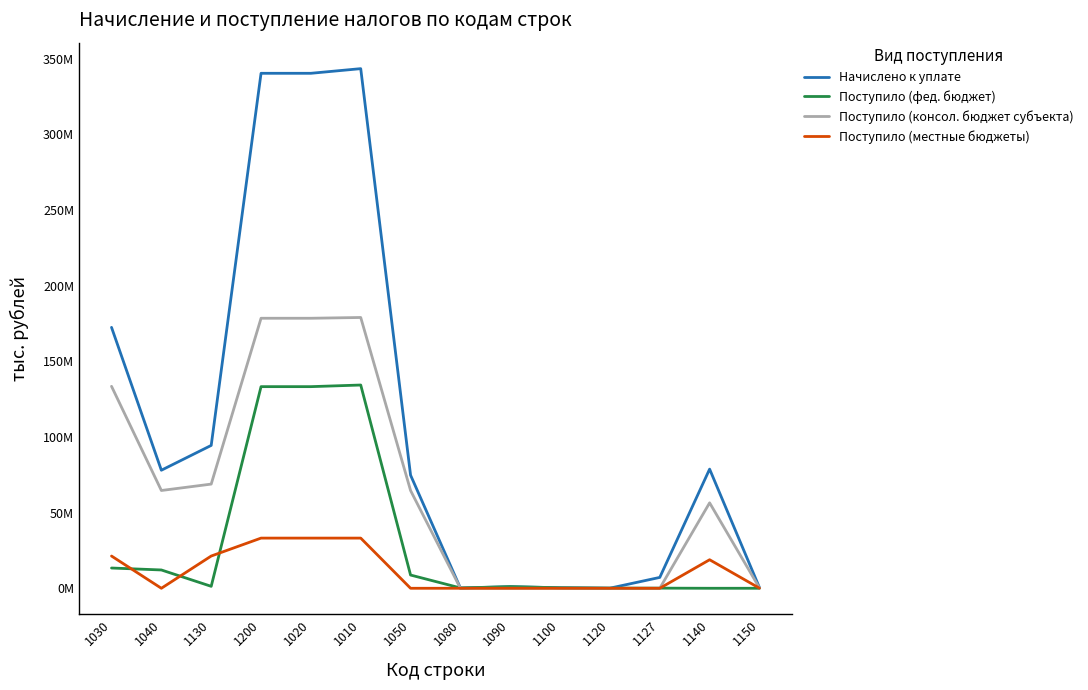

Between 1040 and 1080, which series saw the biggest shift?

Начислено к уплате